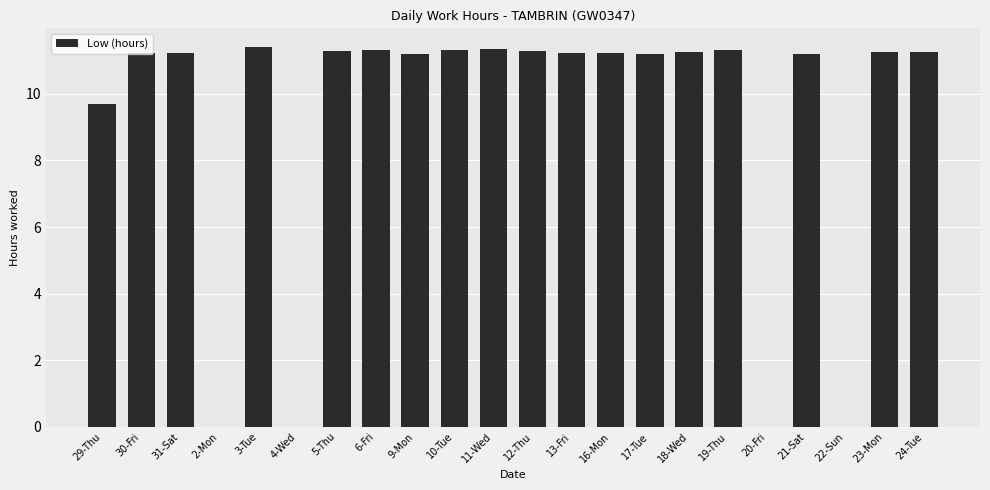

How many values exceed 11?

17